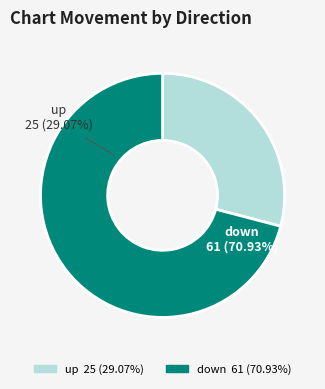

The up slice represents 29% of the pie. True or false?

True